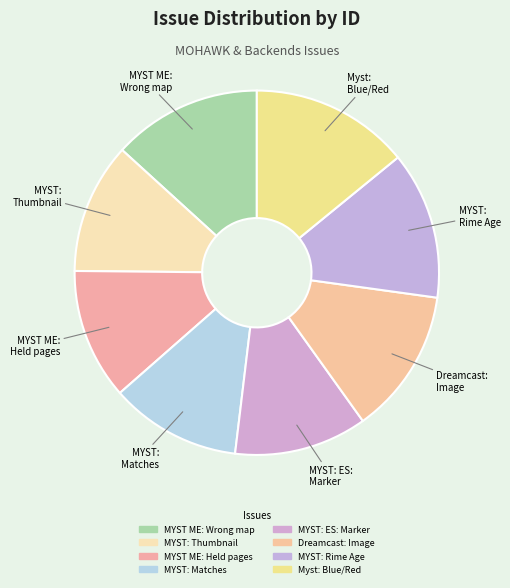

How many slices are in this pie chart?

8